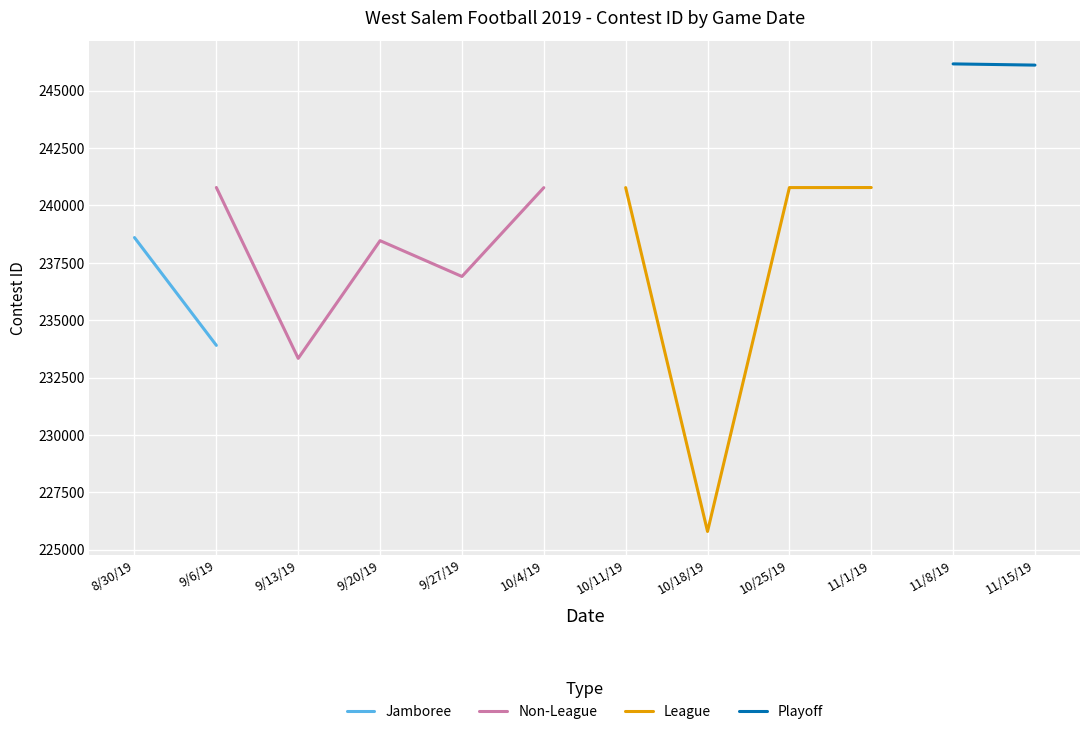

Count the number of data series in this chart.

4